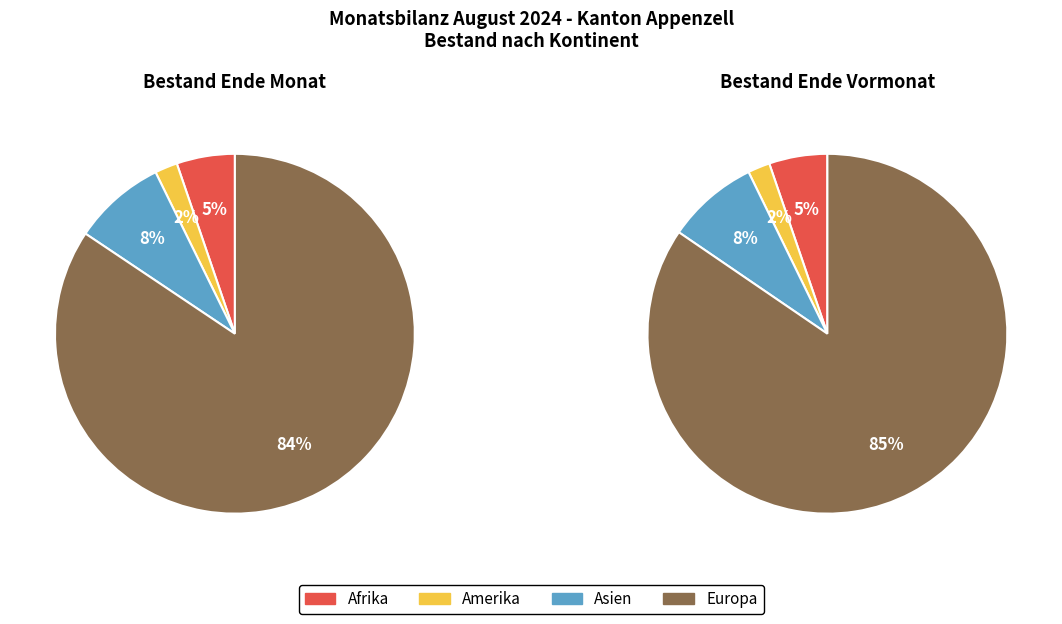

Combined, what portion of the pie is Europa and Afrika?

89.6%